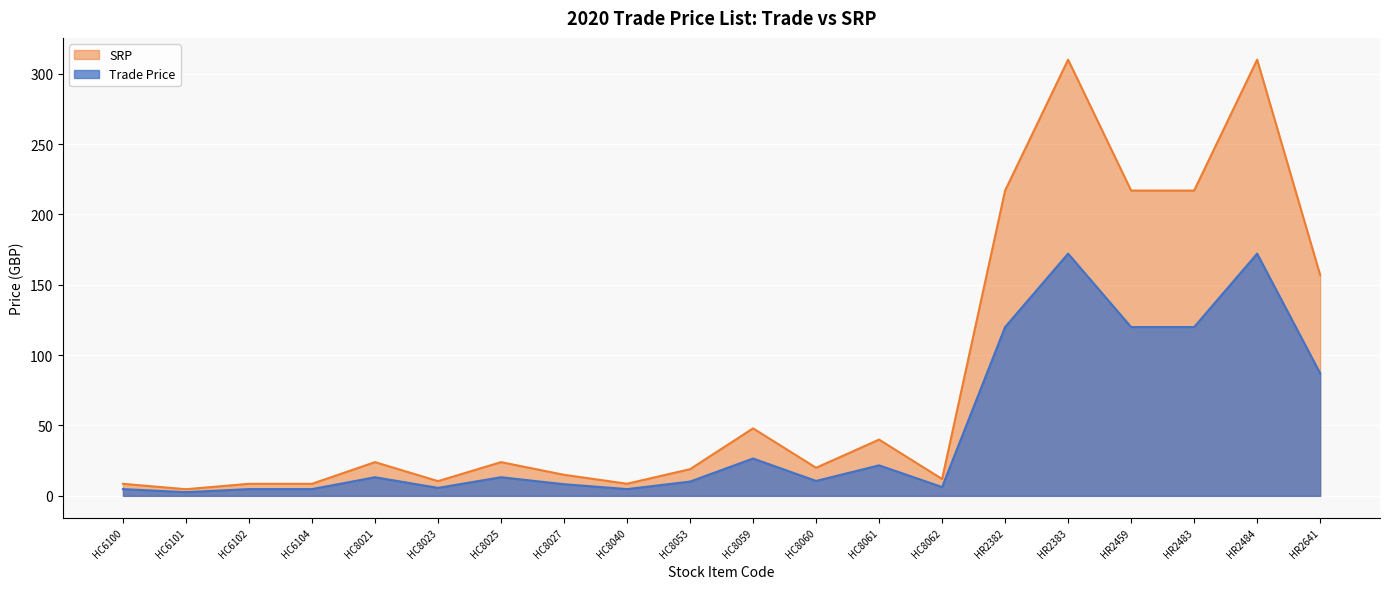

What is the spread (max minus min) of values at HR2382?

97.0